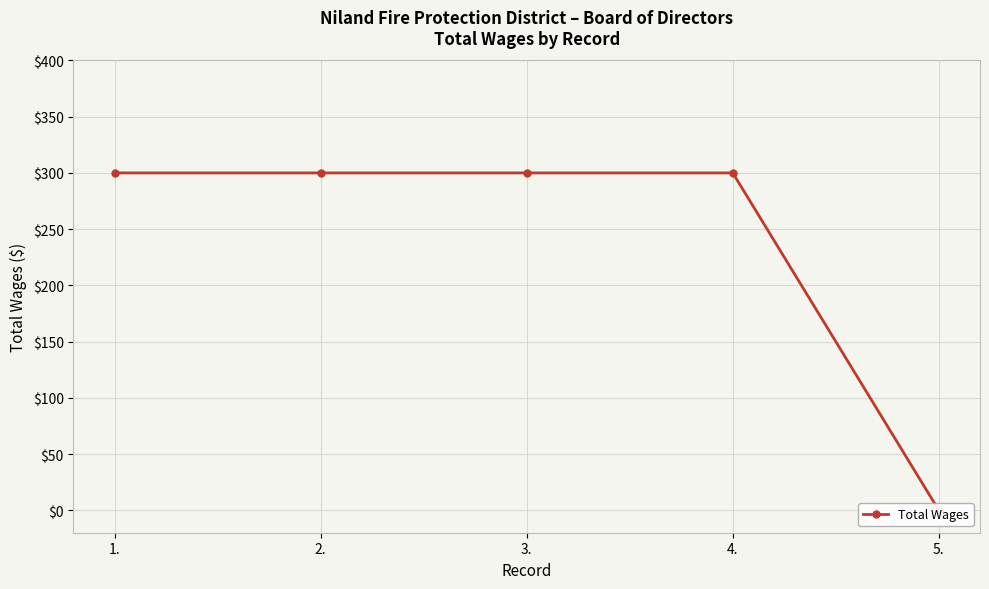

List the labels in order of value, smallest first.

5., 1., 2., 3., 4.